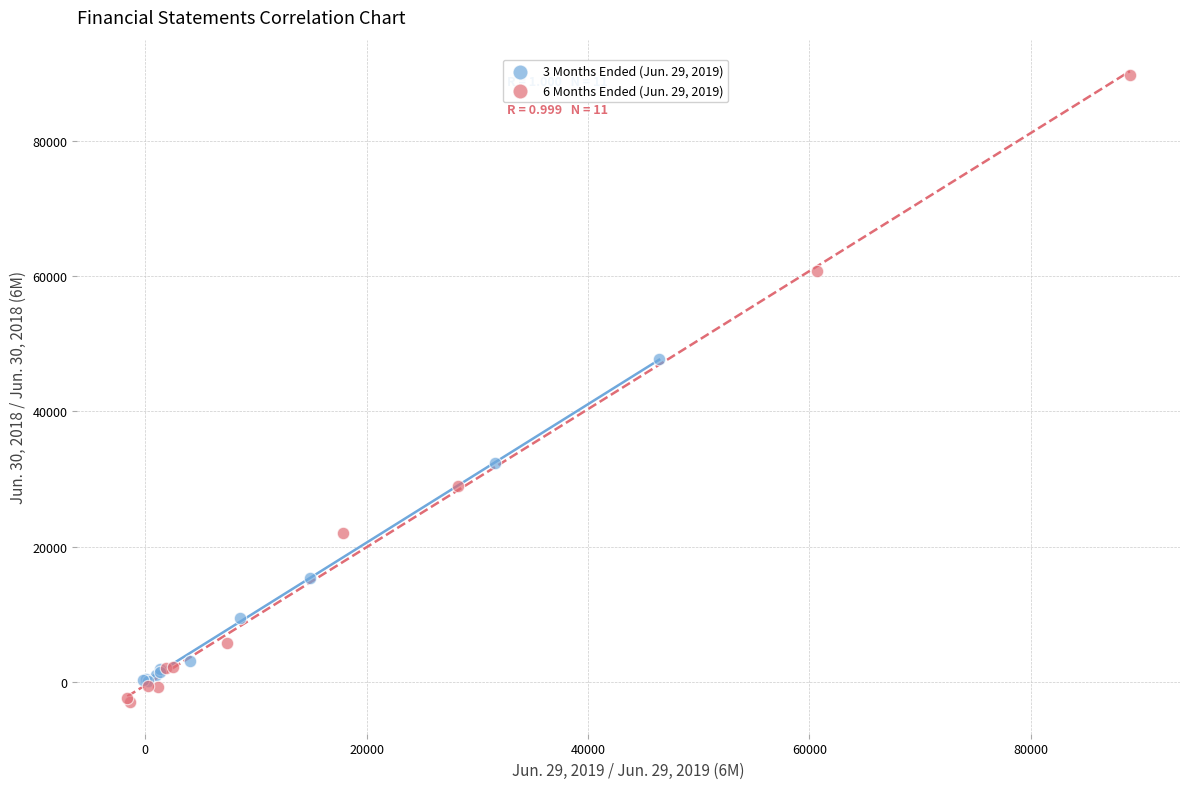

What are all the series names shown in the legend?

3 Months Ended (Jun. 29, 2019), 6 Months Ended (Jun. 29, 2019)